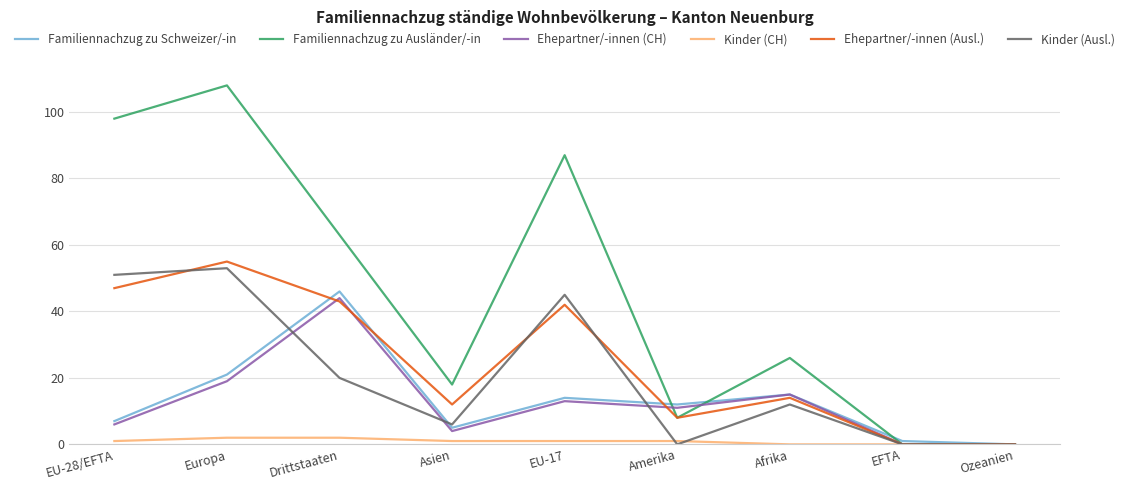

What is the maximum value for Ehepartner/-innen (CH)?

44